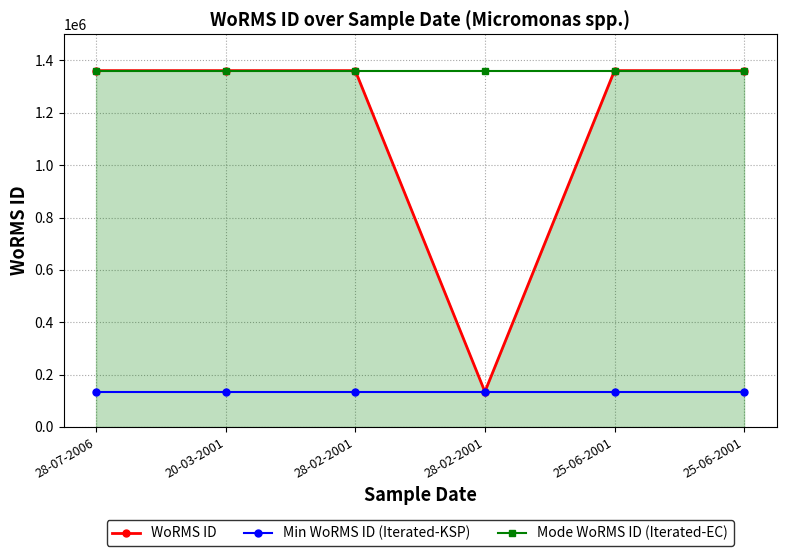

How many lines are shown in the chart?

3